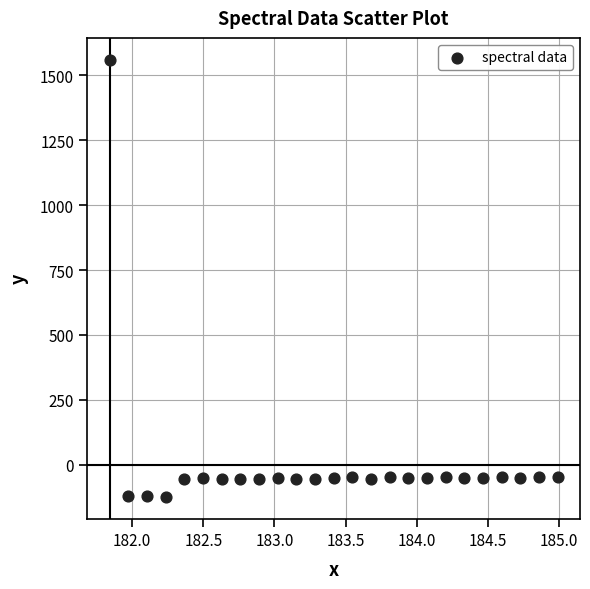

What is the range of Y values (max minus min)?

1683.7